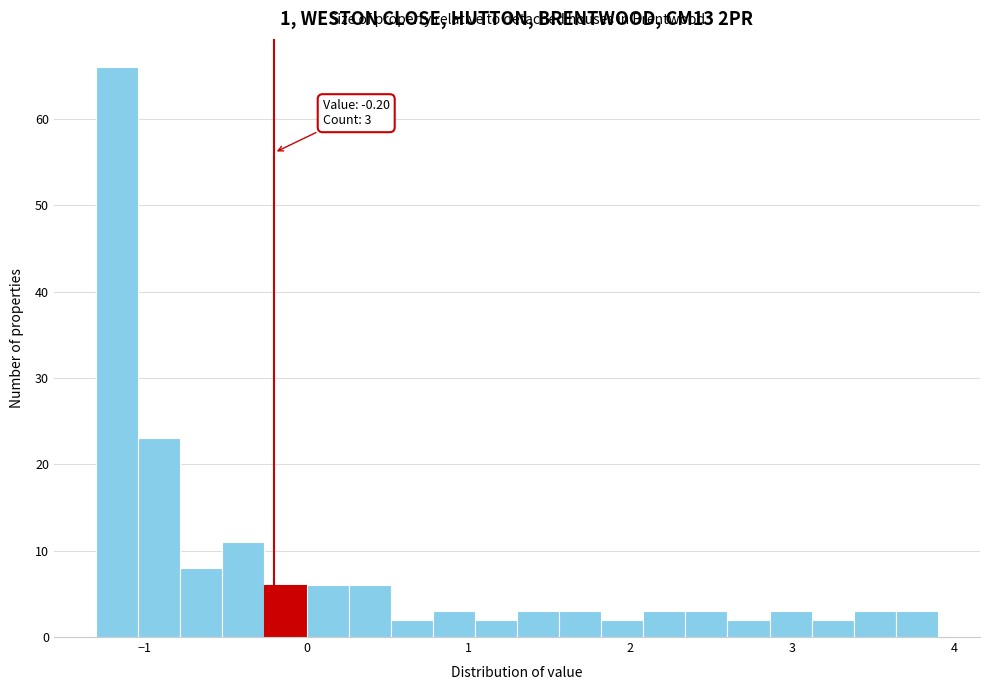

Around what value on the x-axis is the tallest bar? Give the approximate position of its centre, as read against the axis.

-1.2